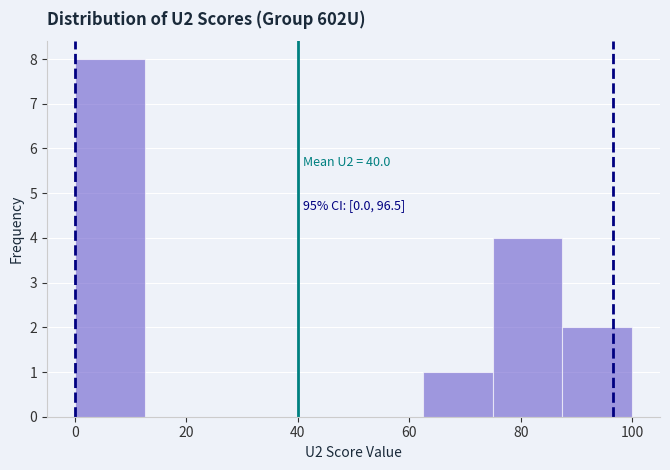

Over which range of the x-axis is the bar tallest?

0.0 to 12.5